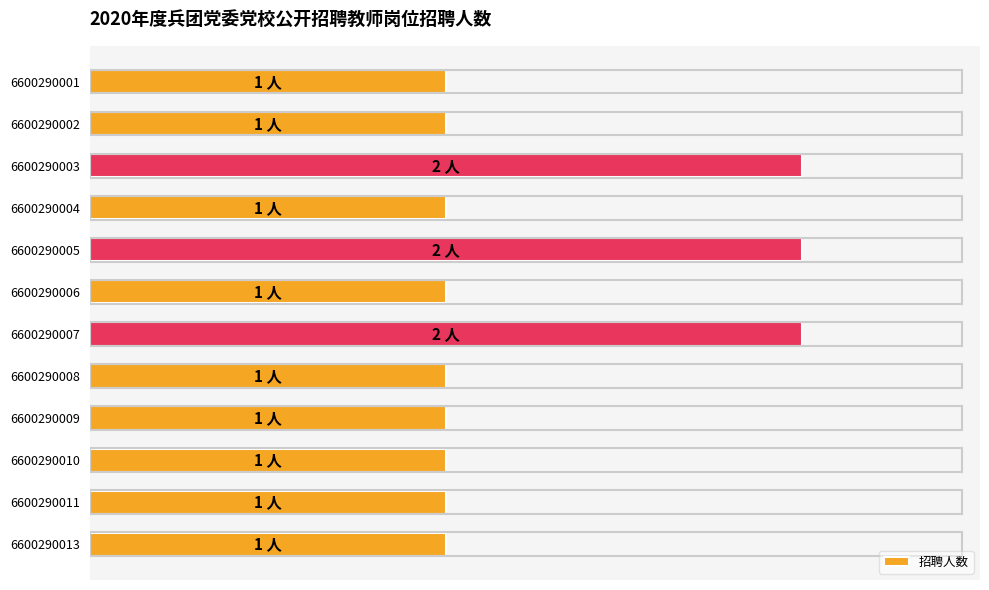

Does the chart contain any negative values?

No